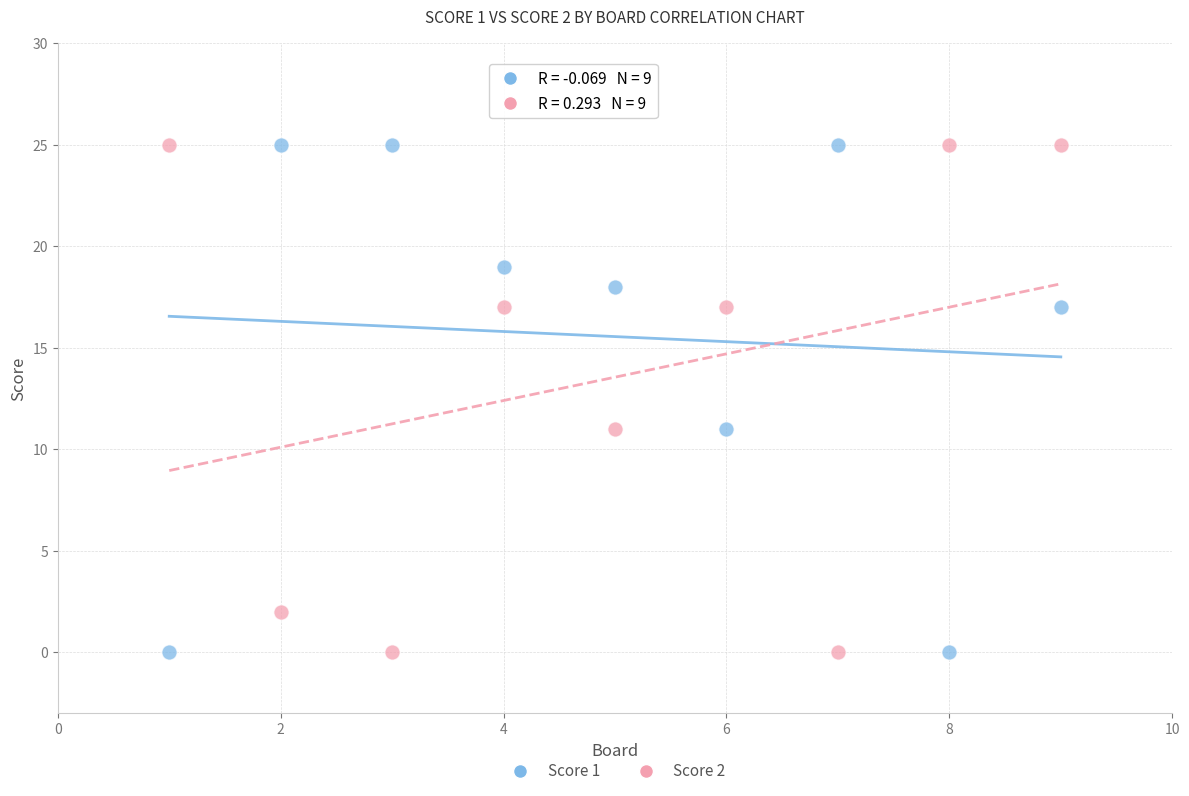

What is the X range (max minus min) for the scatter plot?

8